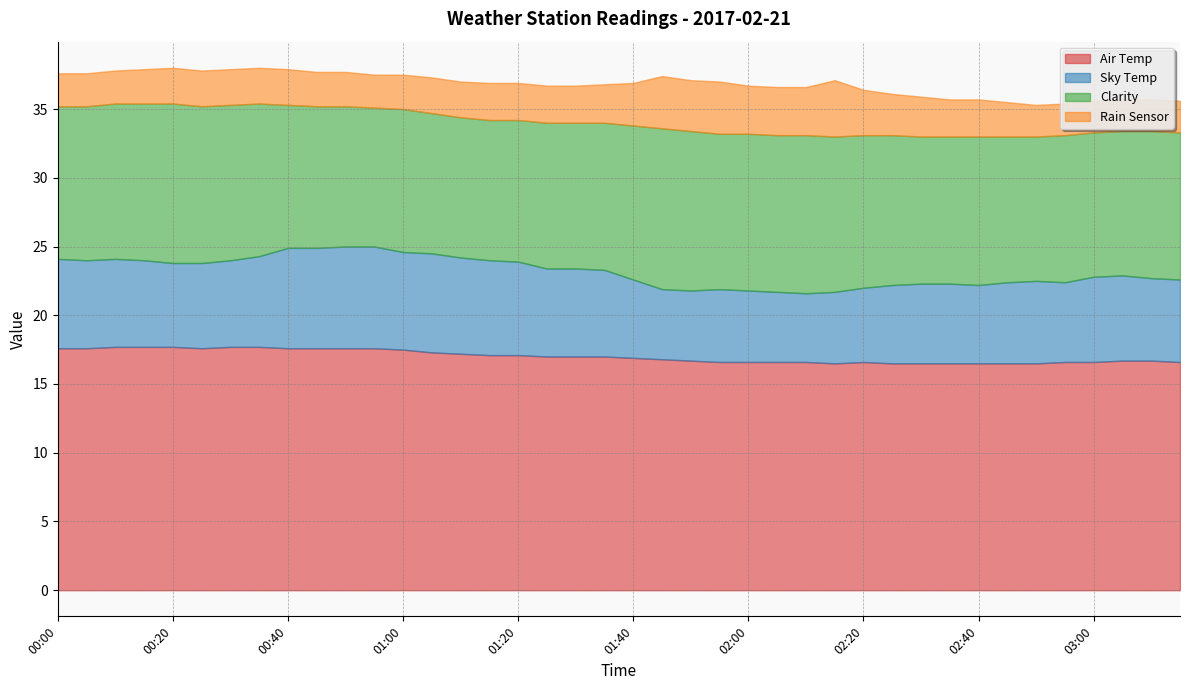

Count the number of data series in this chart.

4